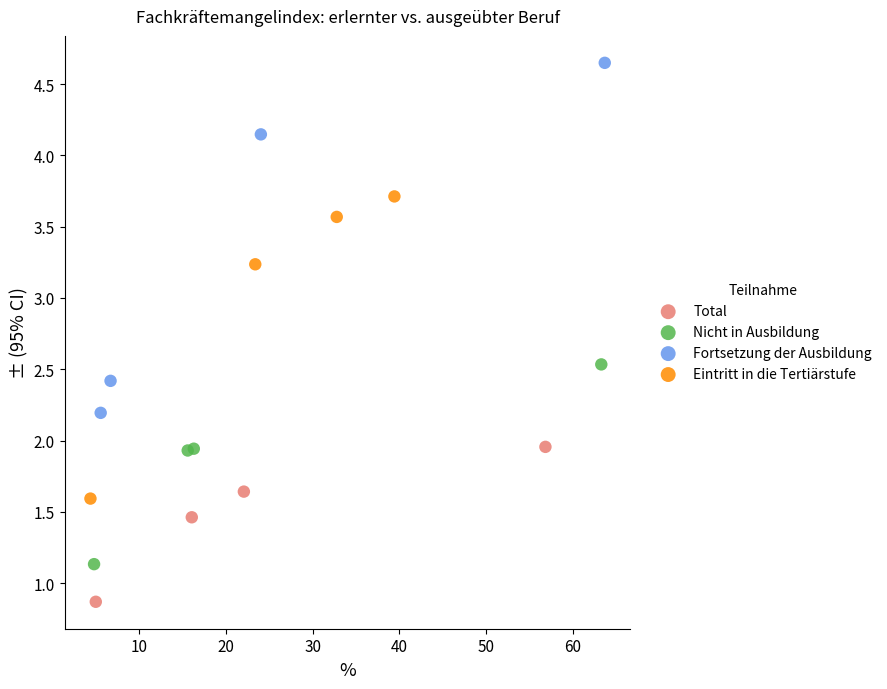

What are all the series names shown in the legend?

Total, Nicht in Ausbildung, Fortsetzung der Ausbildung, Eintritt in die Tertiärstufe